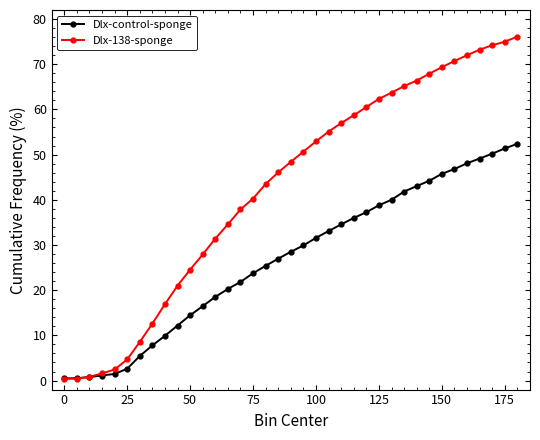

Count the number of data series in this chart.

2